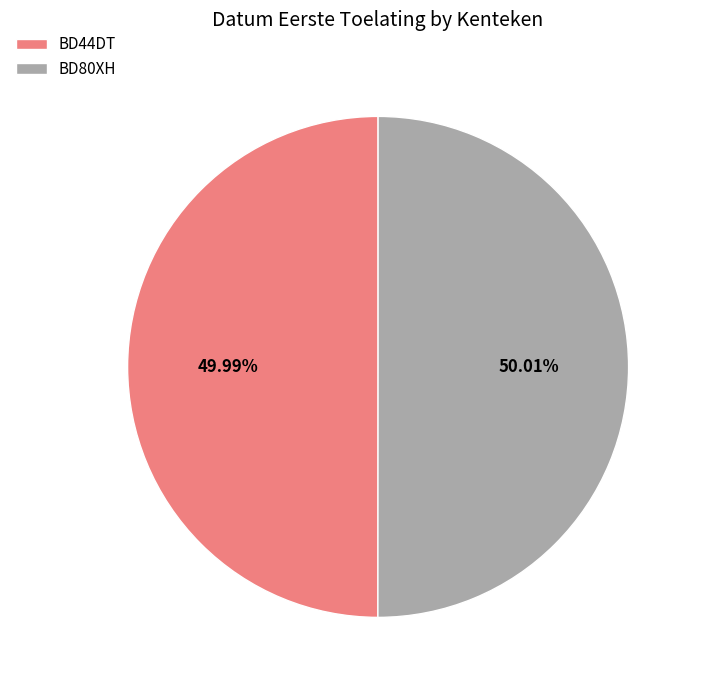

The BD44DT slice represents 44% of the pie. True or false?

False